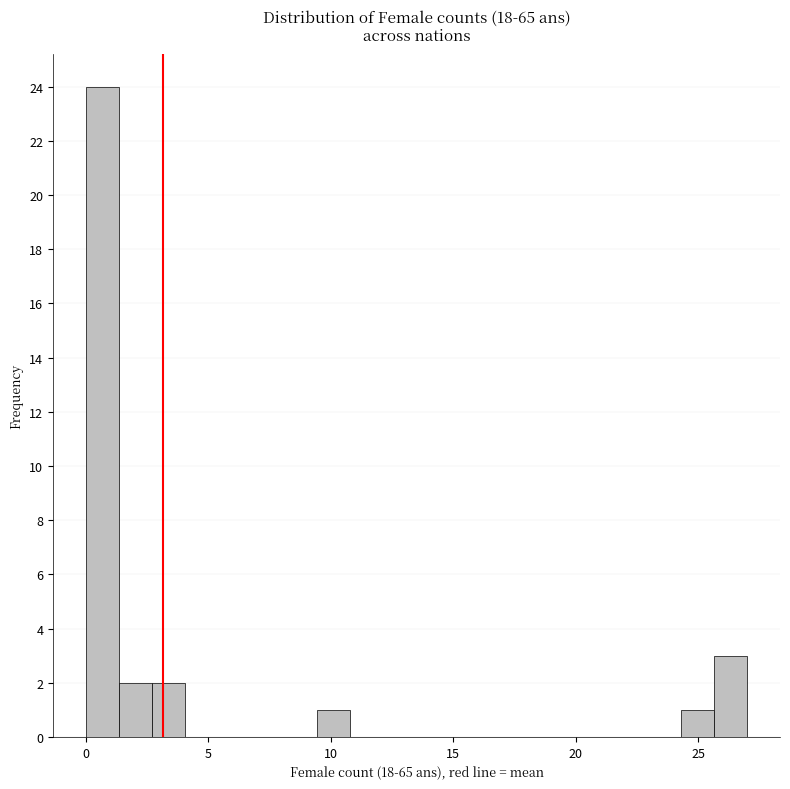

Read against the x-axis, roughly where is the centre of the tallest bar?

0.5